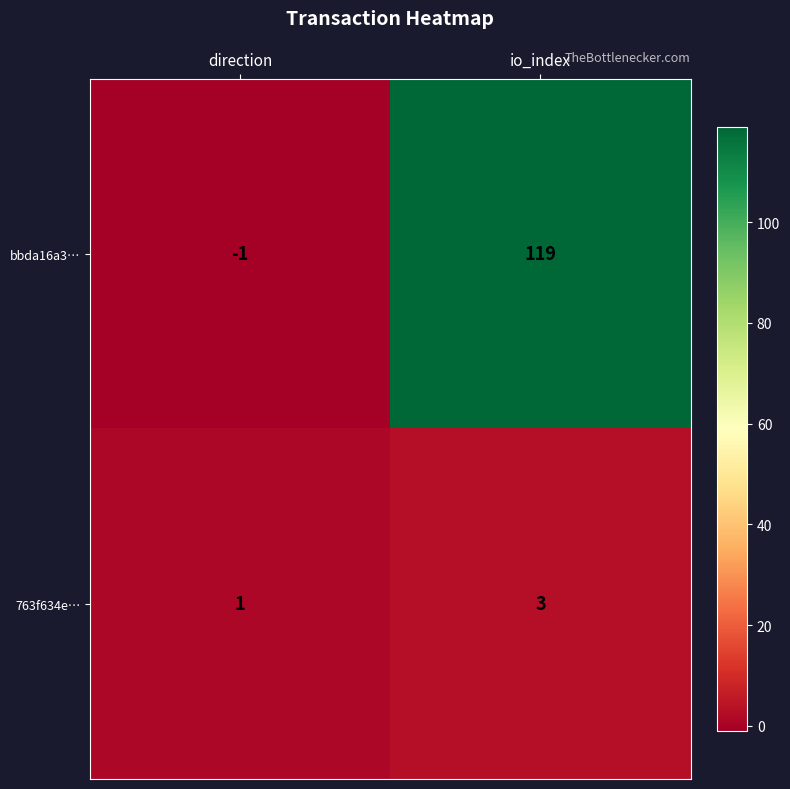

Is it true that 763f634e… equals 1 at direction?

True